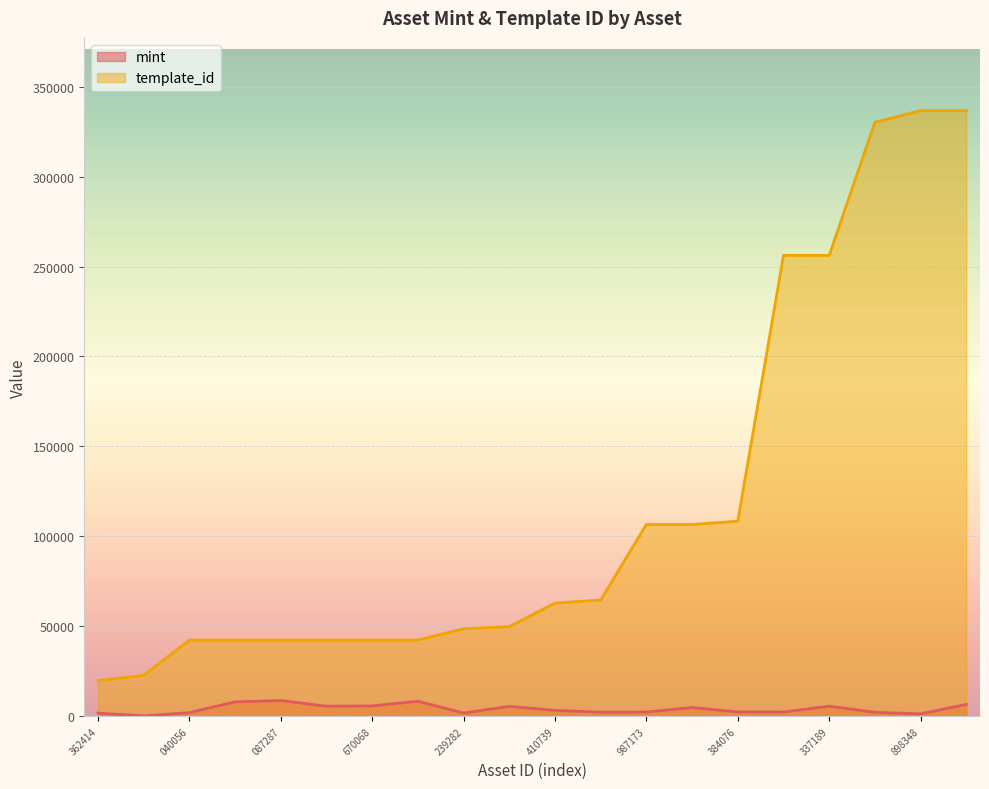

True or false: mint has more than 2 points higher than both neighbors.

True